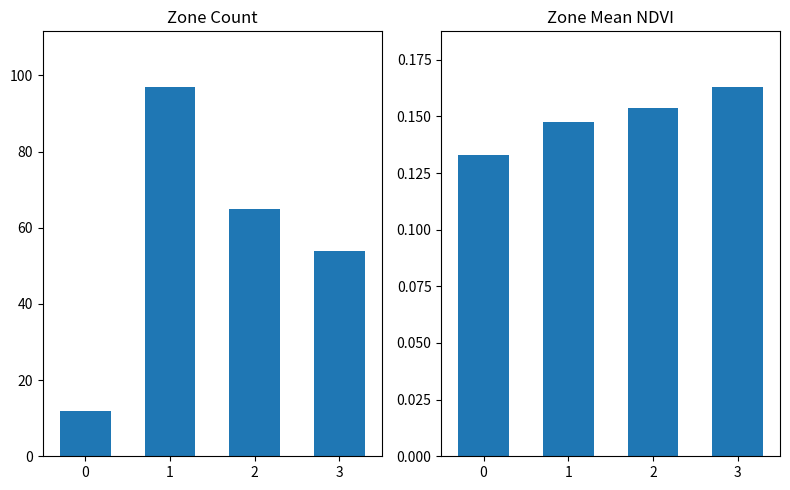

What is the maximum value shown in the chart?

97.0